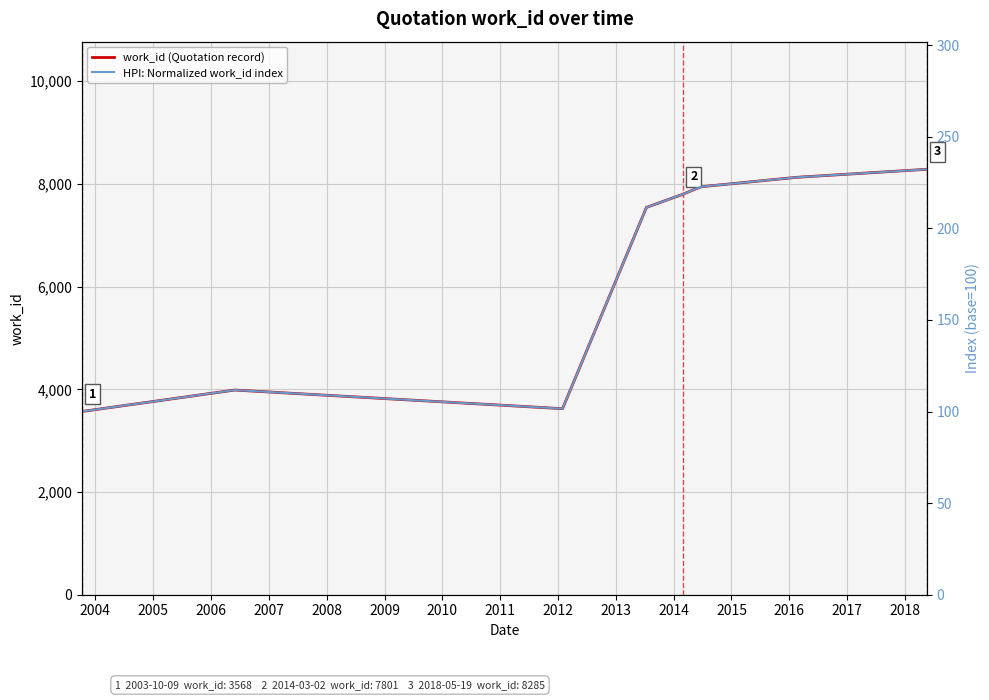

Is it true that work_id (Quotation record) equals 3471.0 at 2010?

False